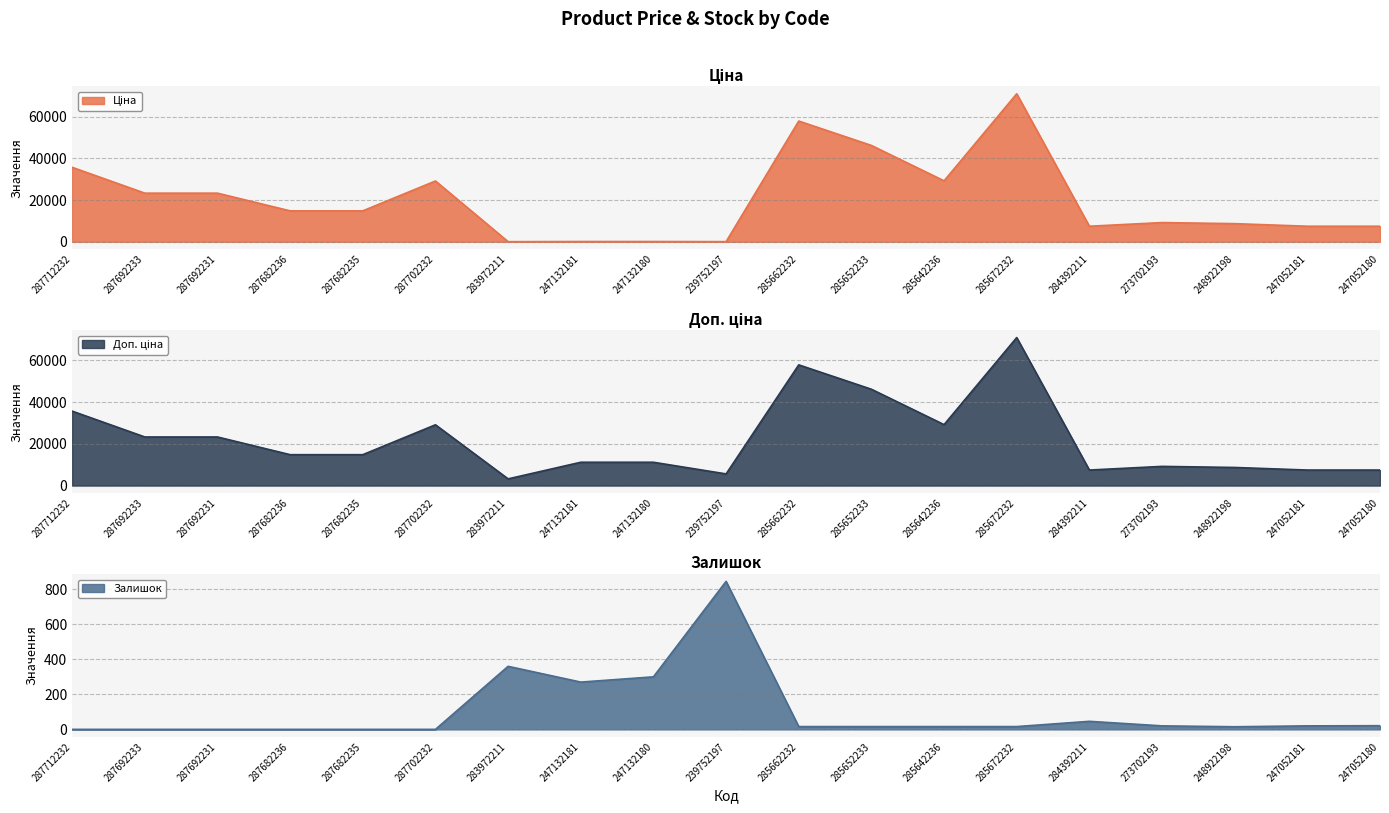

What is the label of the 7th point from the right?

285642236